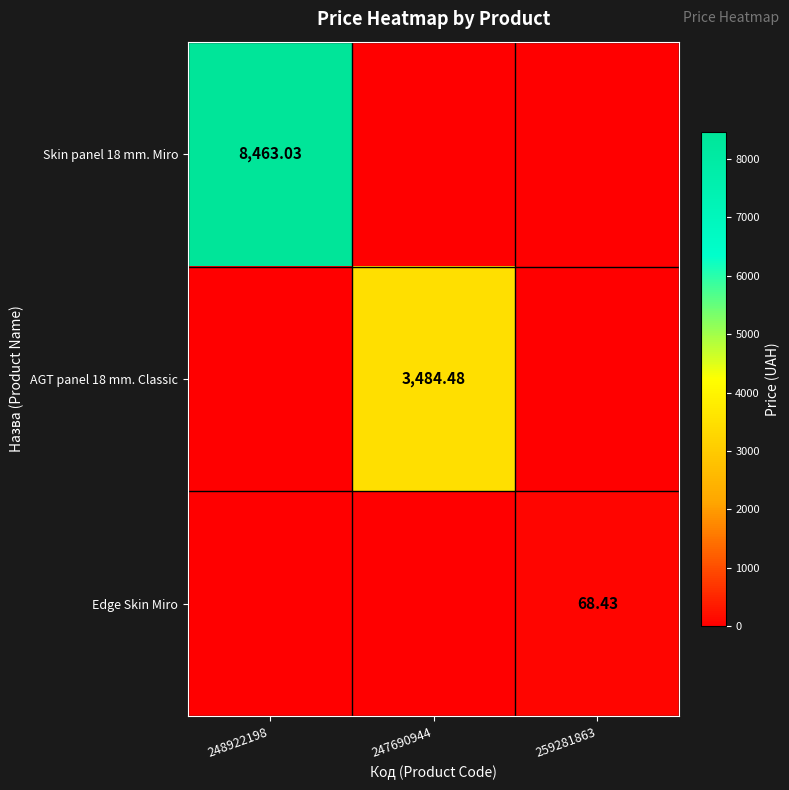

Is it true that AGT panel 18 mm. Classic equals 3484.5 at 247690944?

True